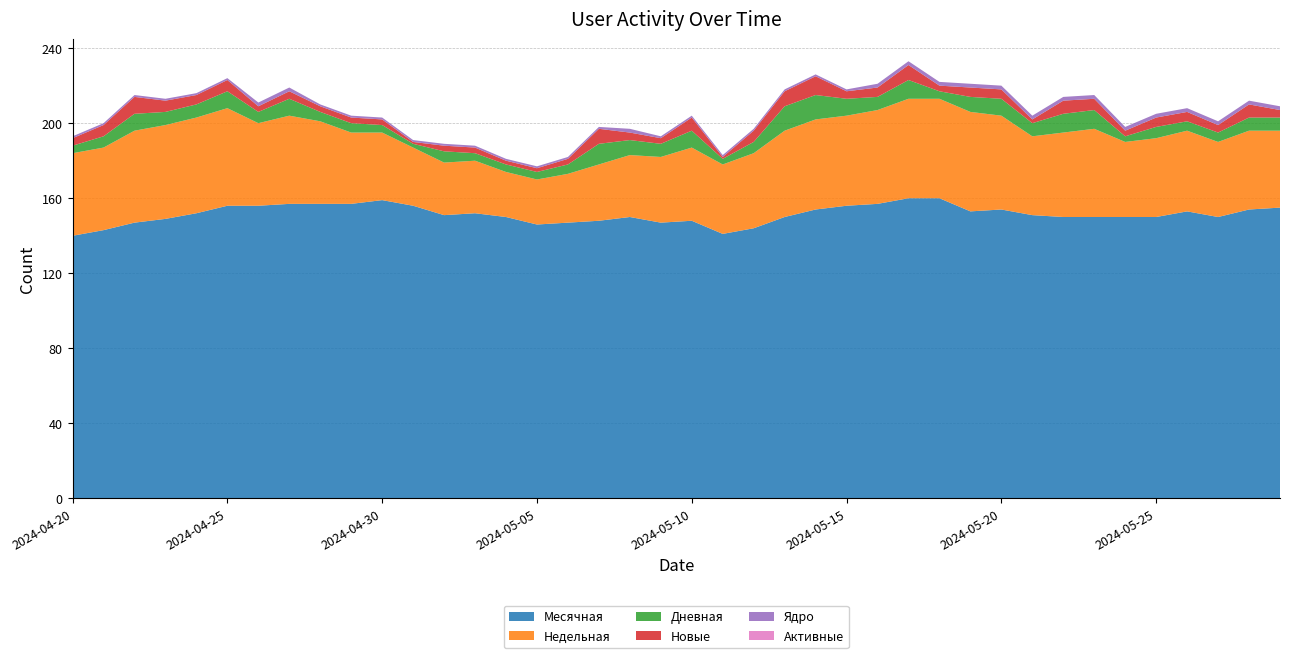

What is the minimum value for Месячная?

140